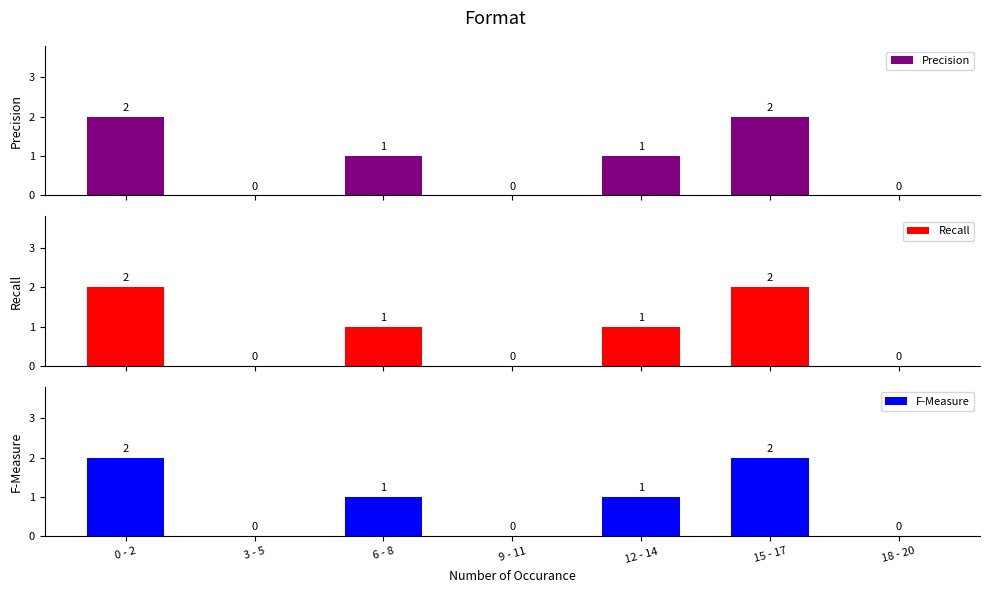

How many data points does each series have?

7